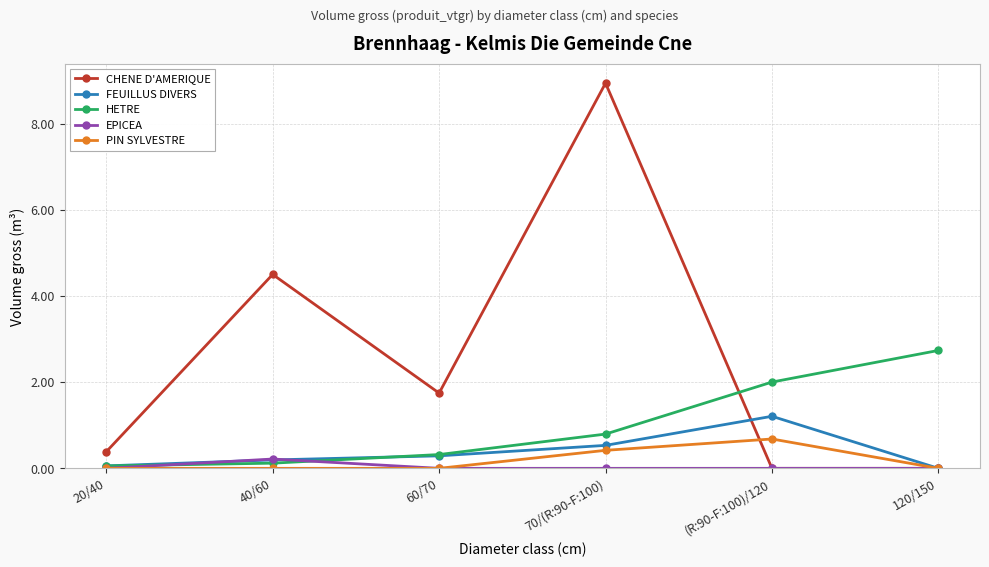

Which series changed the most between 20/40 and (R:90-F:100)/120?

HETRE